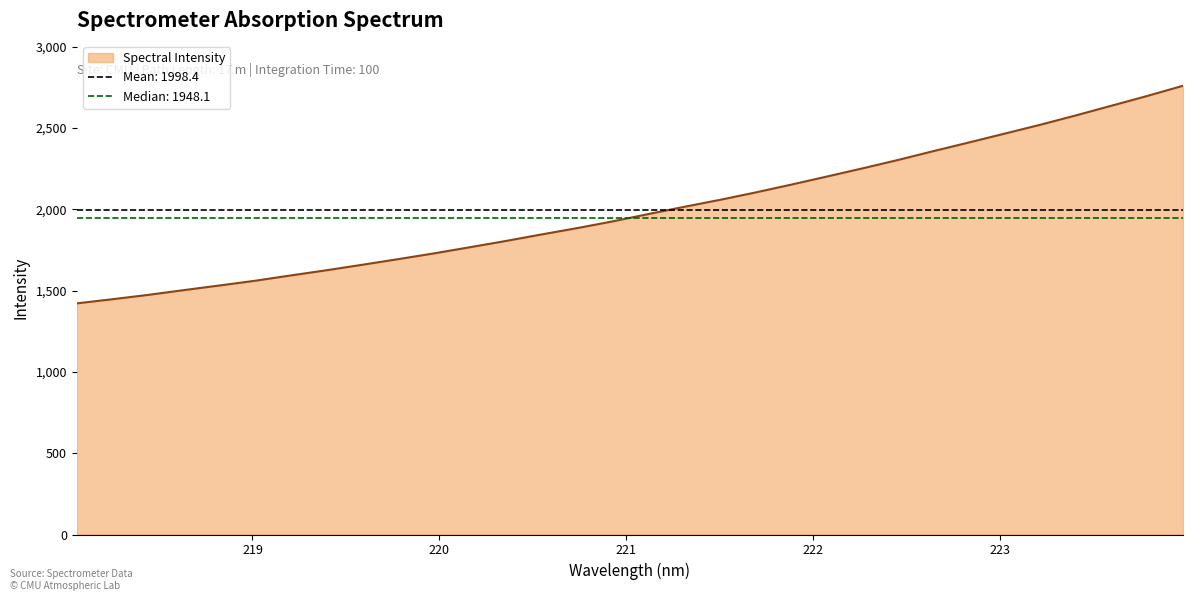

What is the difference between the values at 219.2067 and 219.9712?

135.3